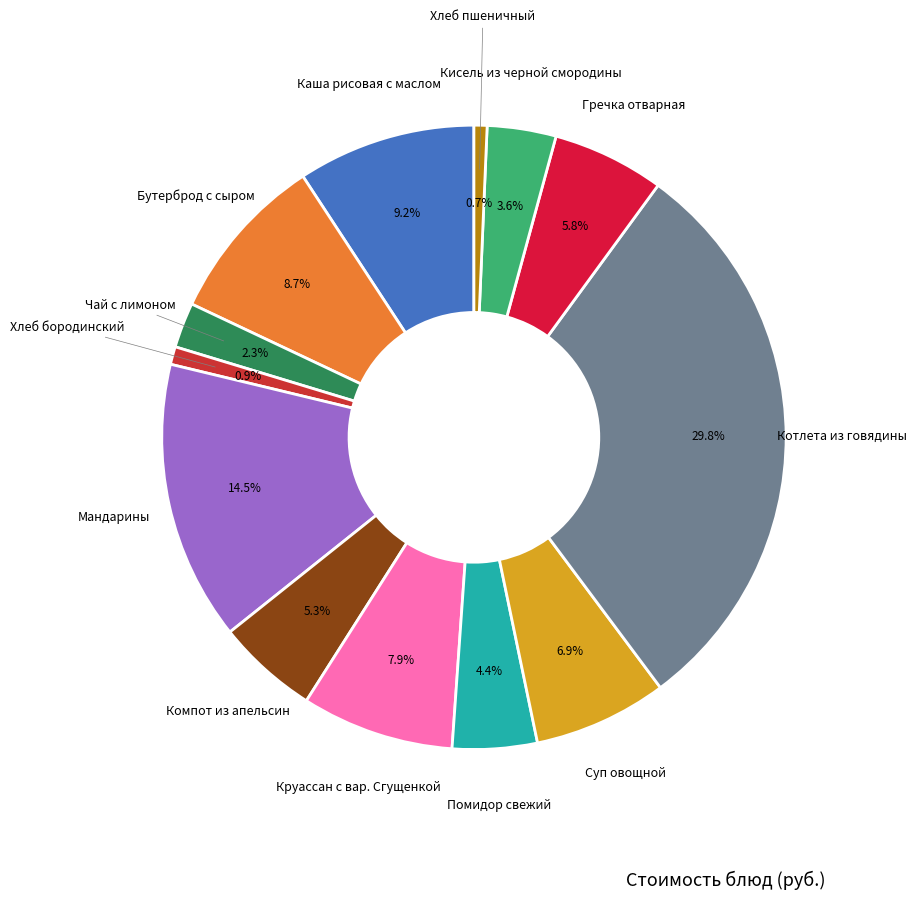

Count the number of slices in the pie.

13